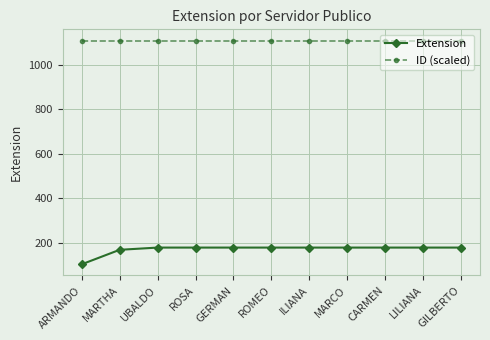

Rank the series by their maximum value, from lowest to highest.

Extension, ID (scaled)